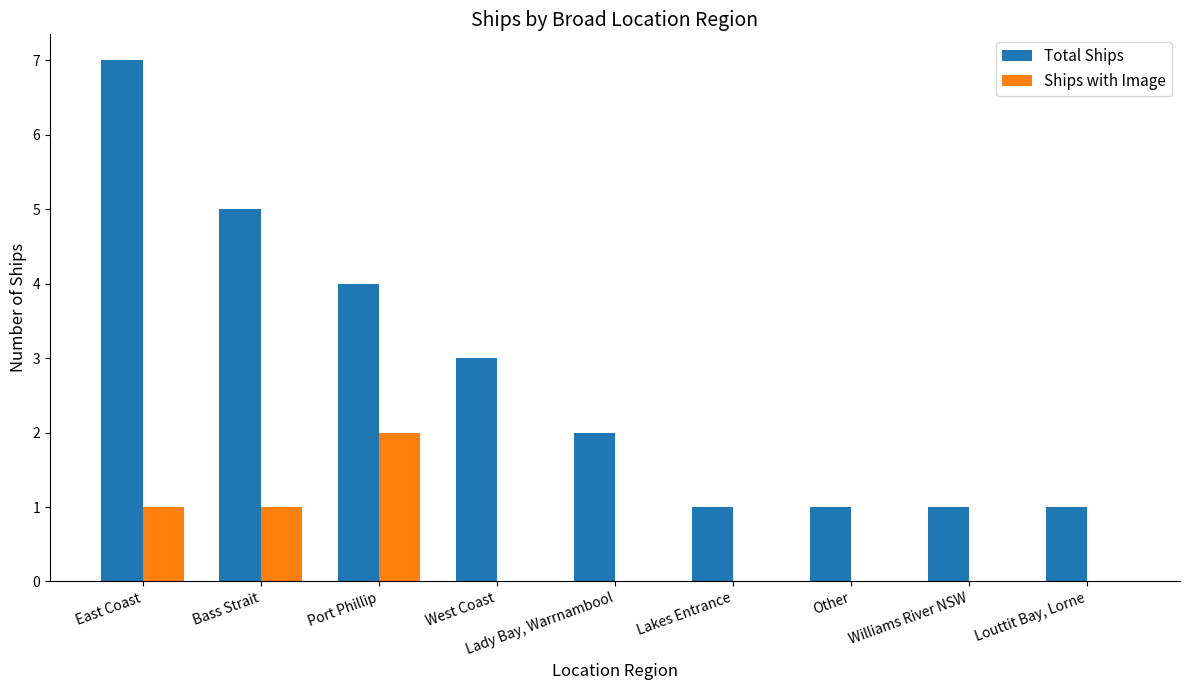

Reading left to right, extract all data points from this chart.

Total Ships: 7	5	4	3	2	1	1	1	1
Ships with Image: 1	1	2	0	0	0	0	0	0